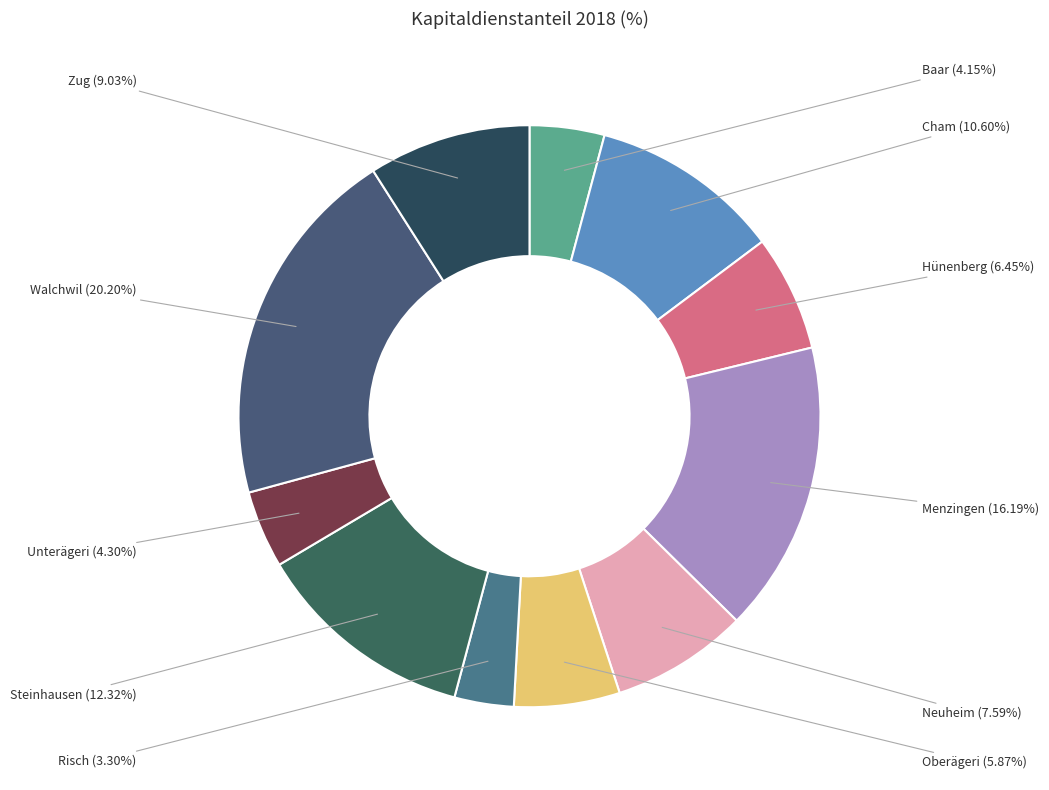

How many slices are in this pie chart?

11